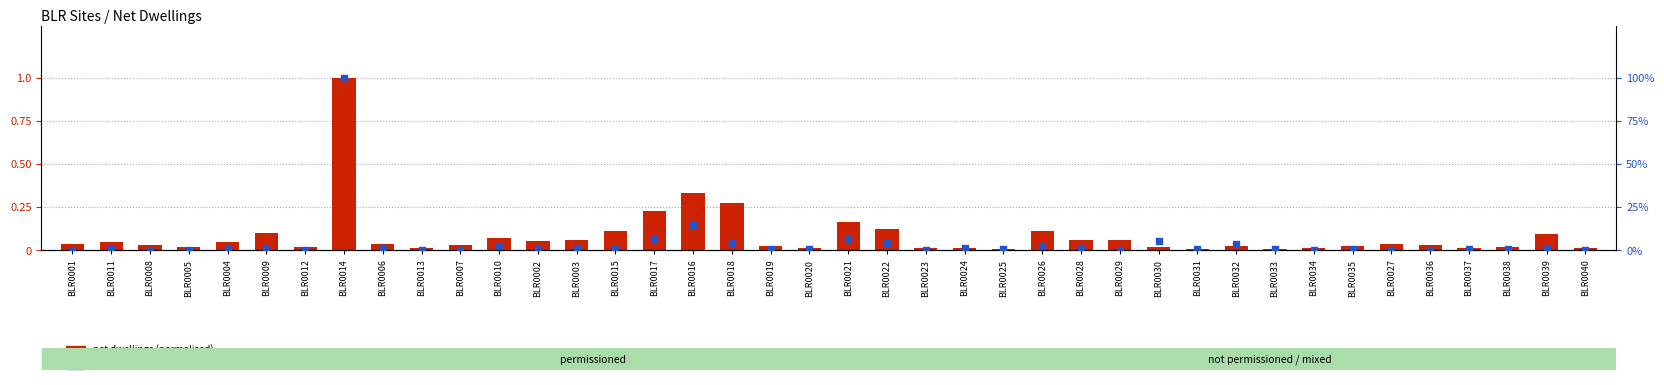

What is the total value across all series at BLR0031?

0.6